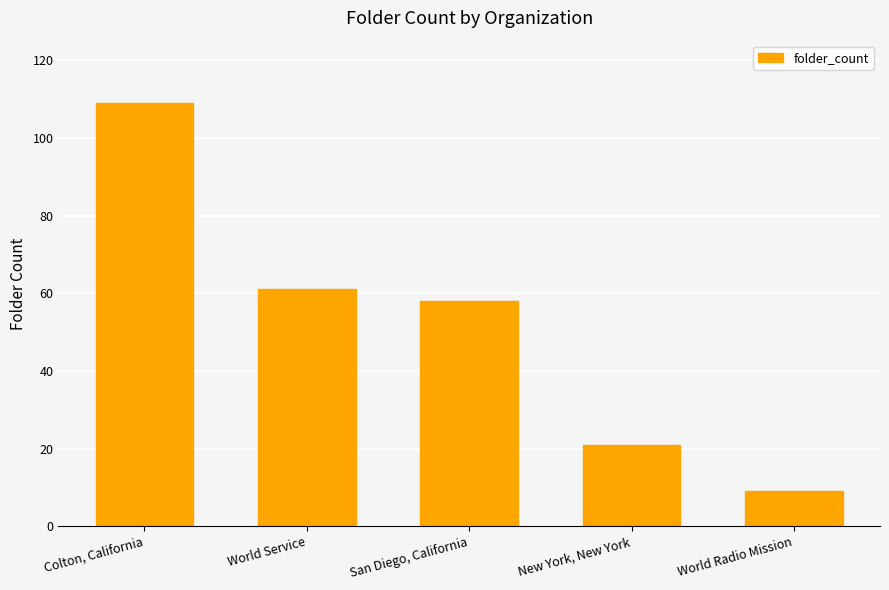

List the labels in order of value, largest first.

Colton, California, World Service, San Diego, California, New York, New York, World Radio Mission